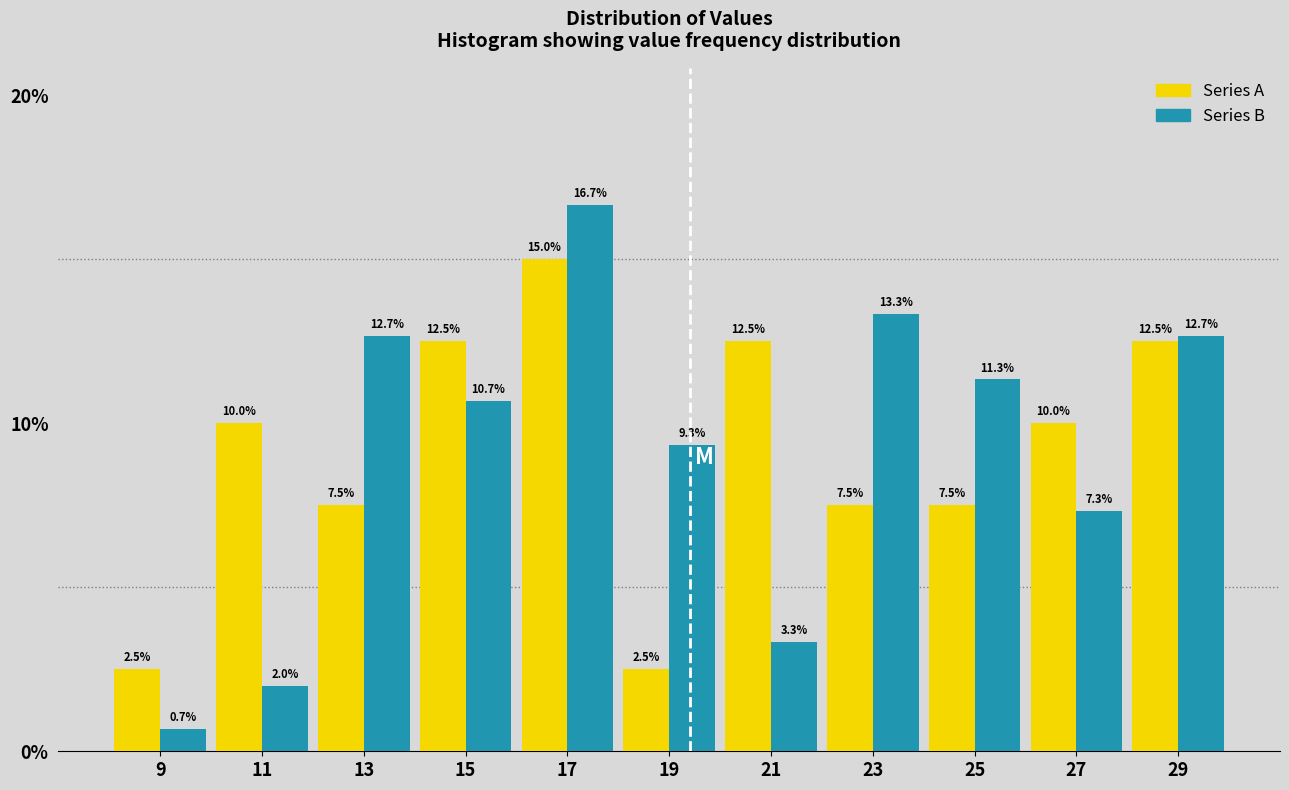

Reading left to right, transcribe this chart: for each range on the x-axis, give the height of each series' bar.

8 to 10: Series A=2.5	Series B=0.7
10 to 12: Series A=10.0	Series B=2.0
12 to 14: Series A=7.5	Series B=12.7
14 to 16: Series A=12.5	Series B=10.7
16 to 18: Series A=15.0	Series B=16.7
18 to 20: Series A=2.5	Series B=9.3
20 to 22: Series A=12.5	Series B=3.3
22 to 24: Series A=7.5	Series B=13.3
24 to 26: Series A=7.5	Series B=11.3
26 to 28: Series A=10.0	Series B=7.3
28 to 30: Series A=12.5	Series B=12.7